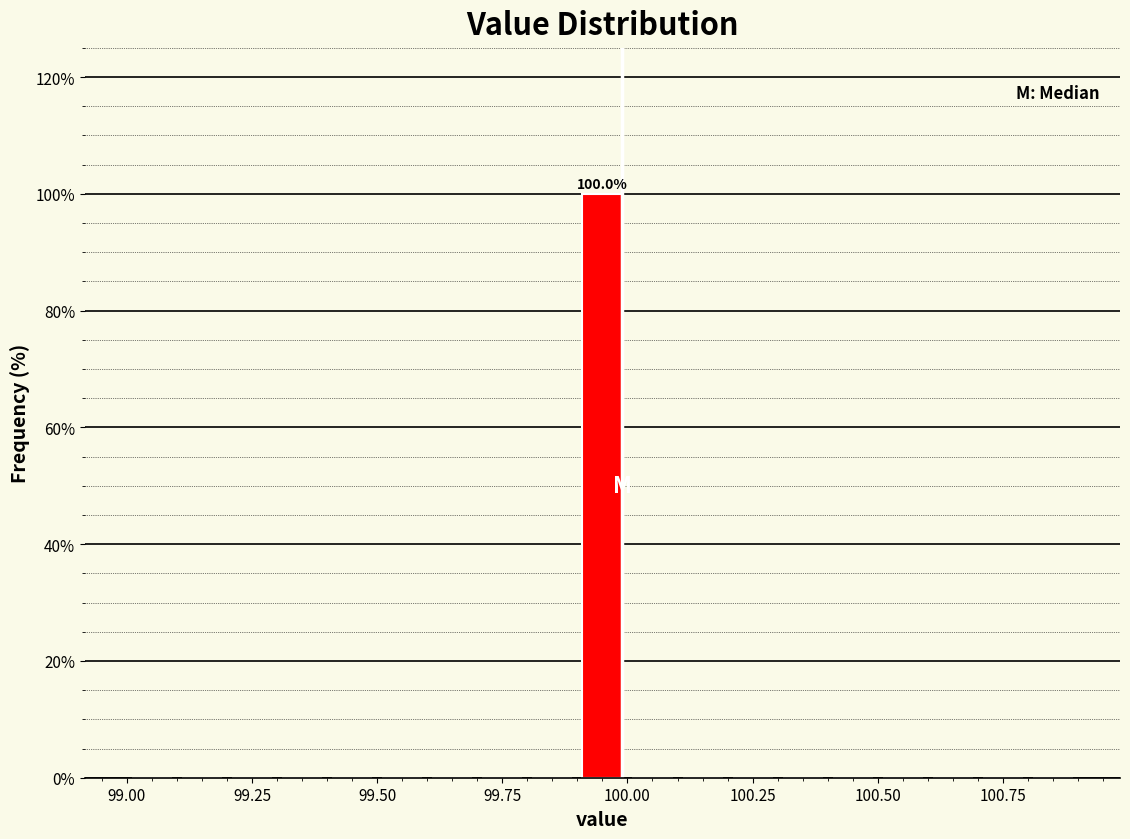

Around what value on the x-axis is the tallest bar? Give the approximate position of its centre, as read against the axis.

99.95